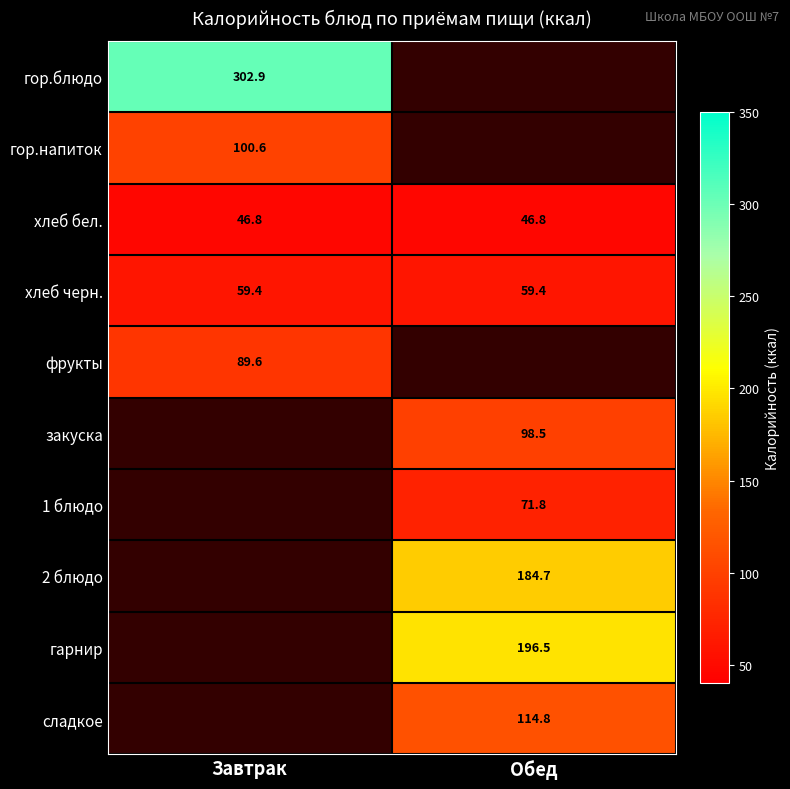

At which label does закуска first exceed 98?

Обед